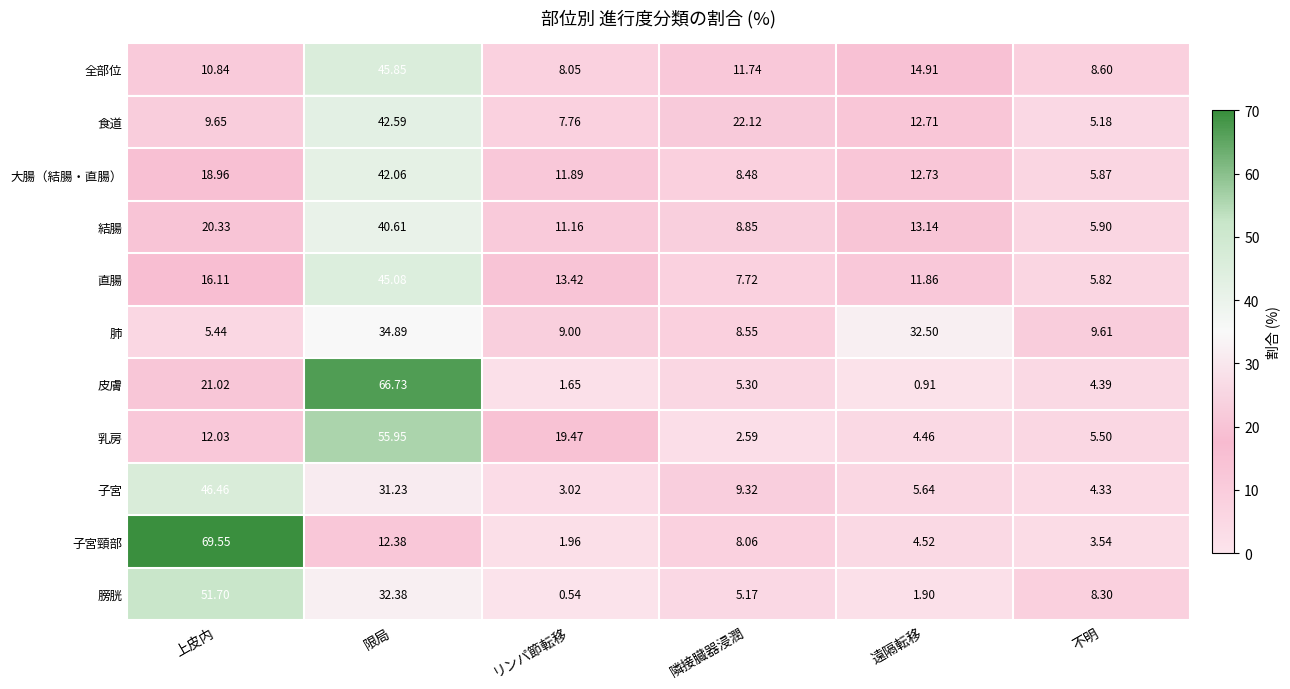

Rank the series at リンパ節転移 from lowest to highest value.

膀胱, 皮膚, 子宮頸部, 子宮, 食道, 全部位, 肺, 結腸, 大腸（結腸・直腸）, 直腸, 乳房